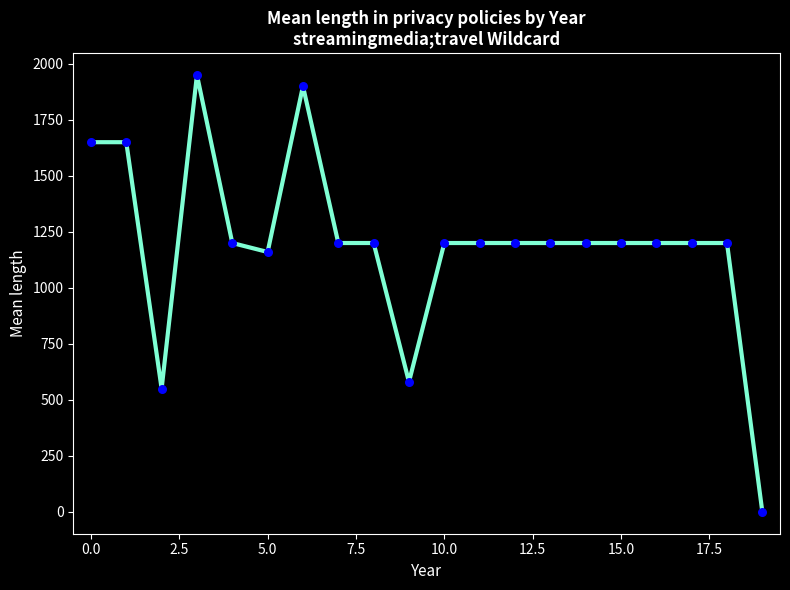

What is the difference between the maximum and minimum values?

1950